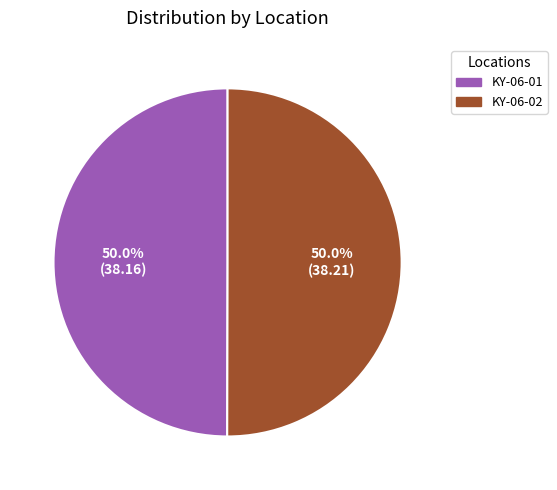

Approximately how many times larger is the value at KY-06-02 compared to KY-06-01?

1.0